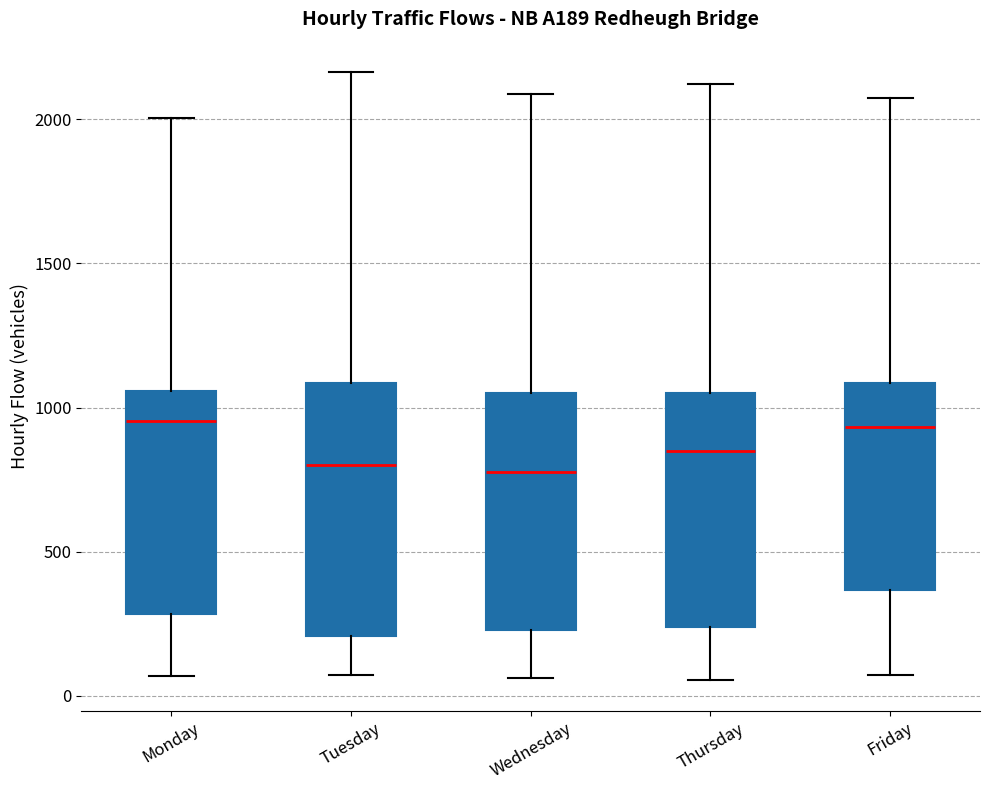

Comparing the boxes themselves (not the whiskers), which one is the tallest?

Tuesday